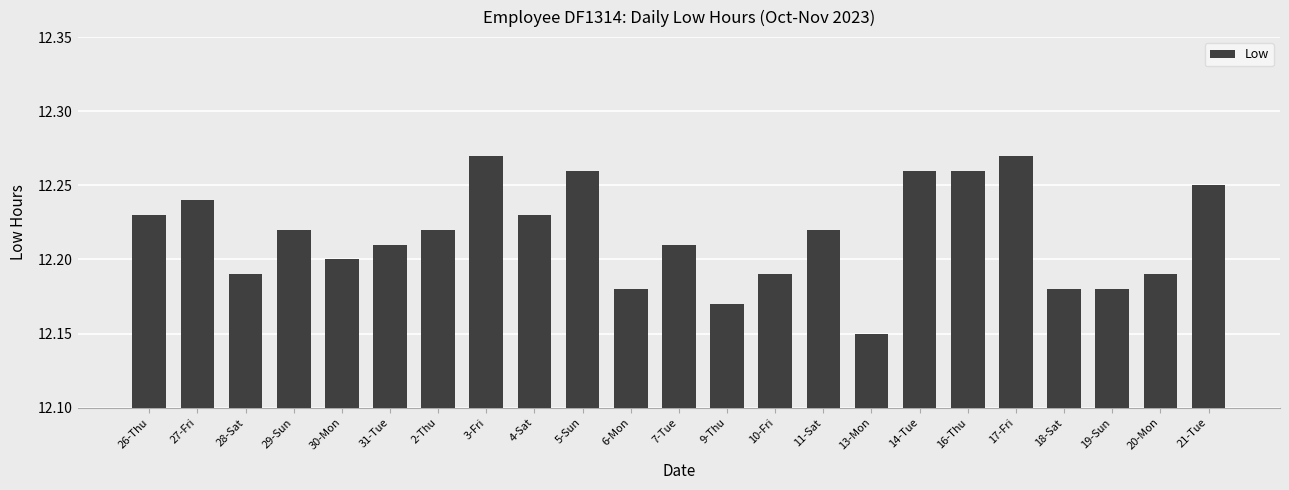

What is the sum of the values at 30-Mon and 2-Thu?

24.4